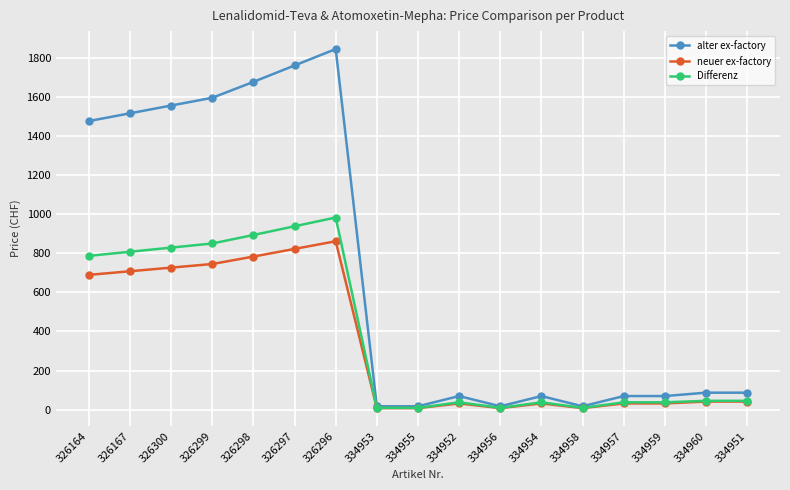

Is the value of Differenz at 326300 greater than the value of alter ex-factory at 326299?

No